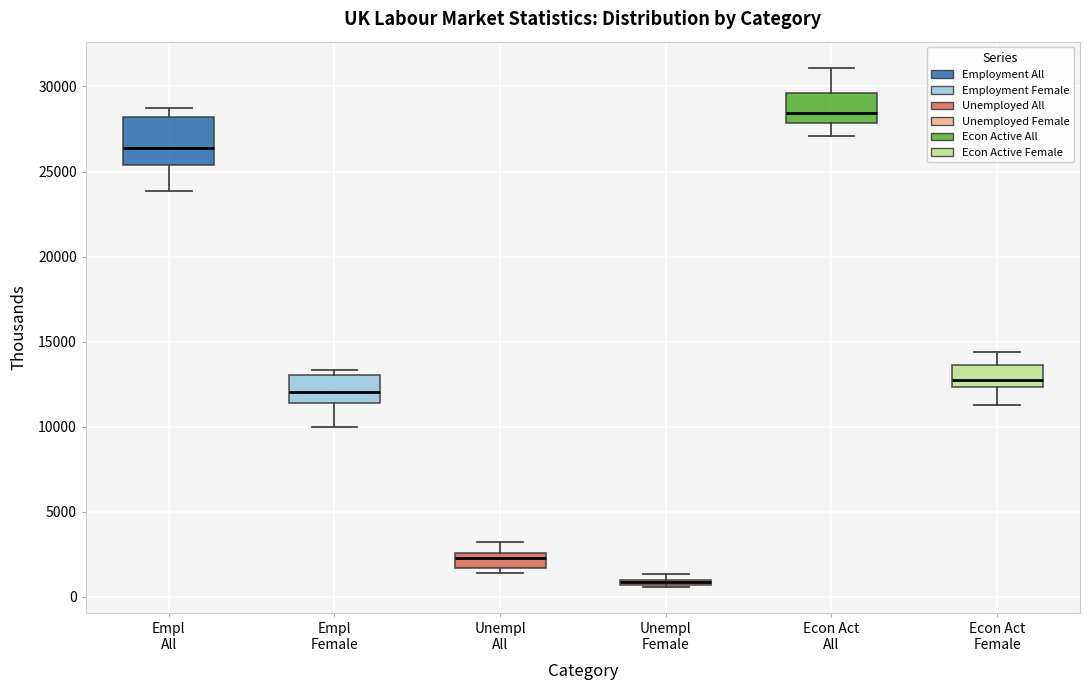

Which box is the tallest, from its lower edge to its upper edge?

Empl All